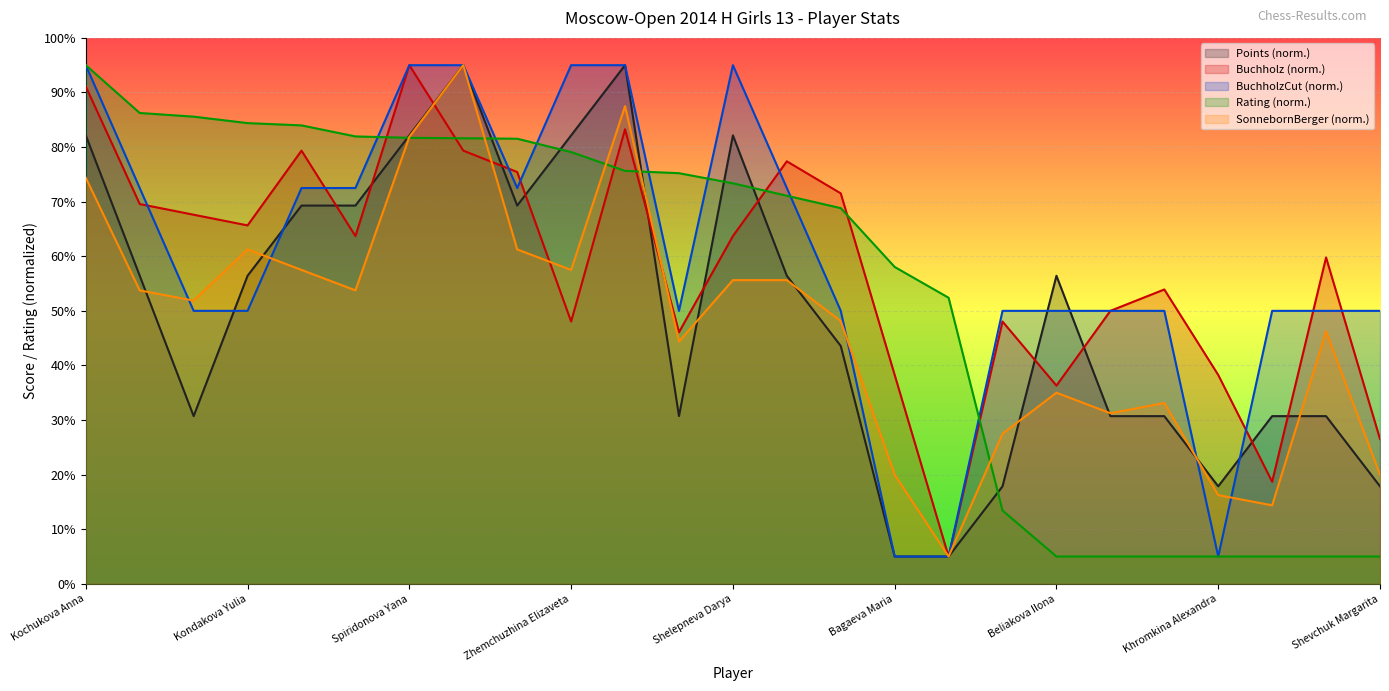

What is the average value of the SonnebornBerger series?

47.5